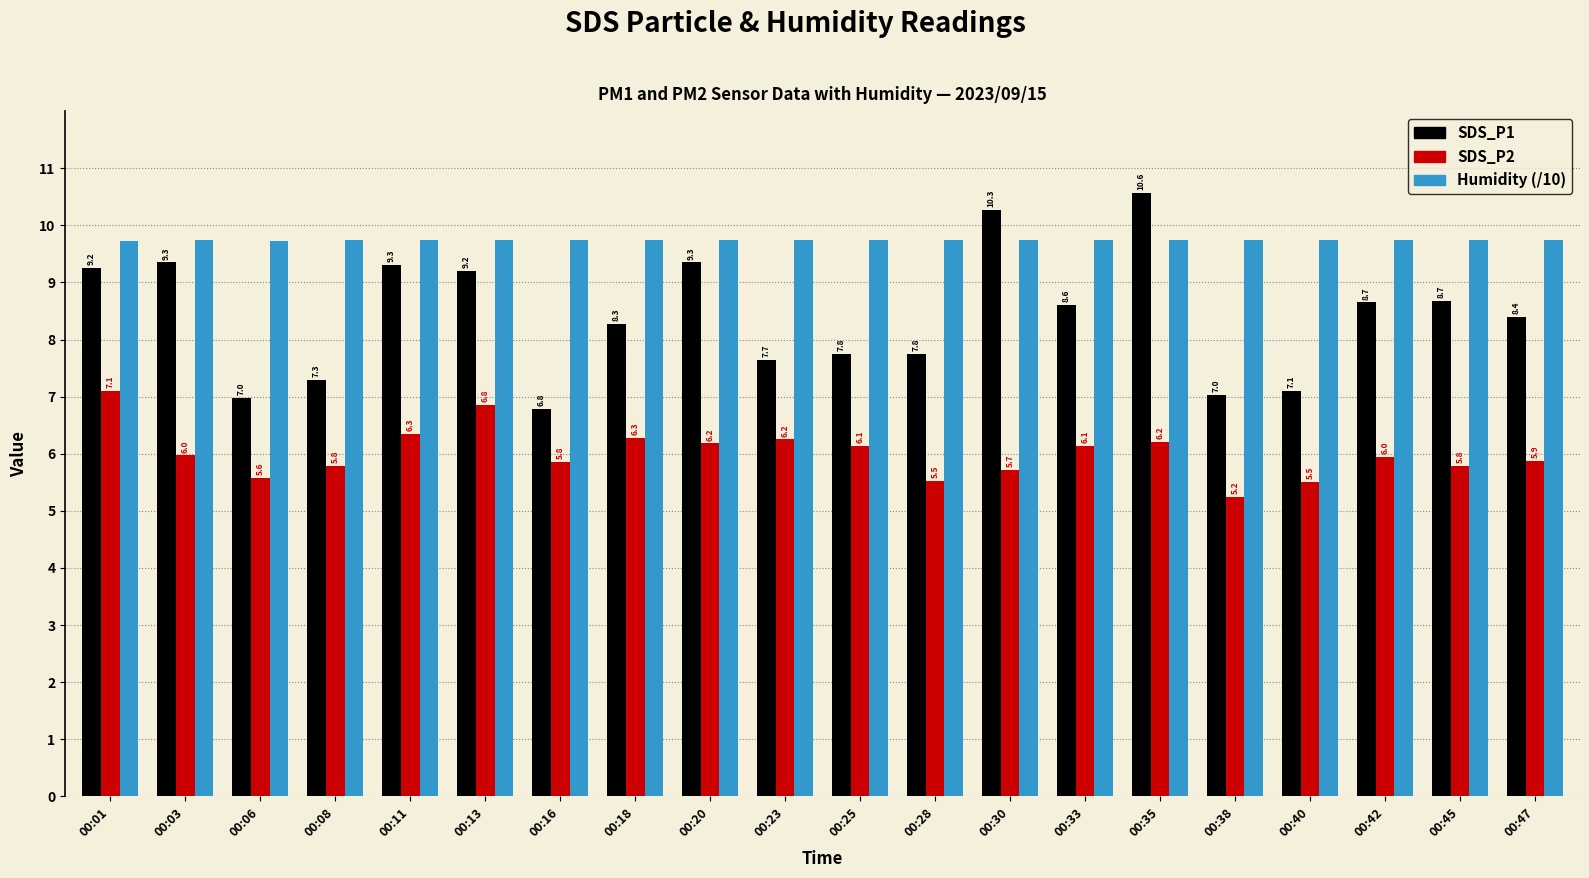

How many data points in SDS_P1 are above 8?

12